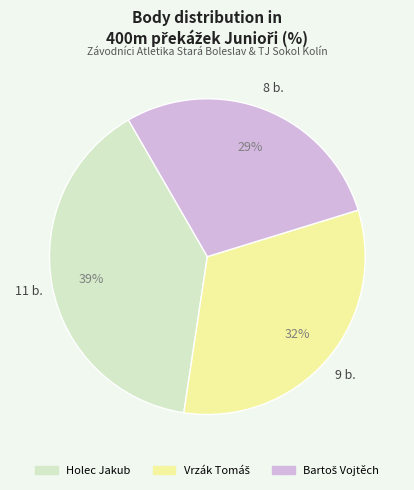

Is it true that Holec Jakub is 39% of the pie?

True